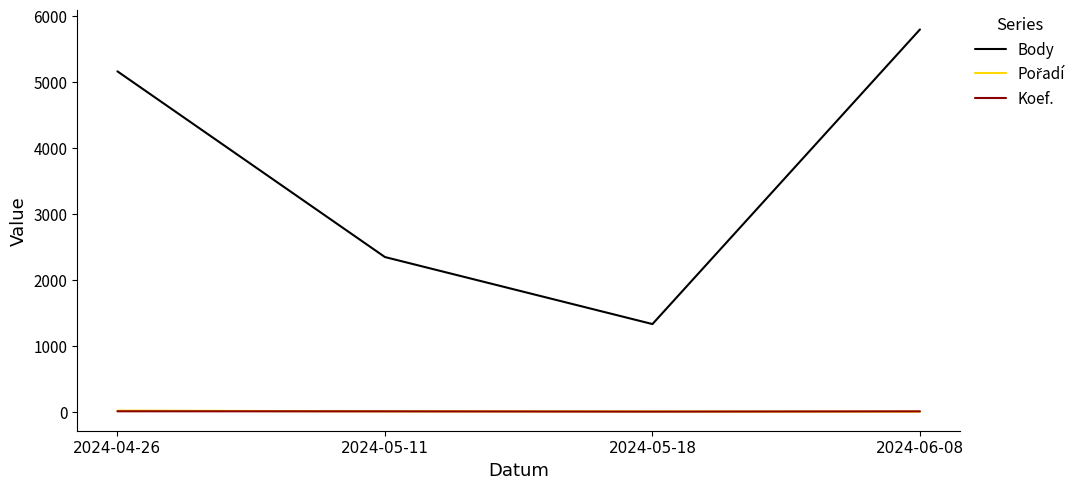

What is the smallest value displayed?

3